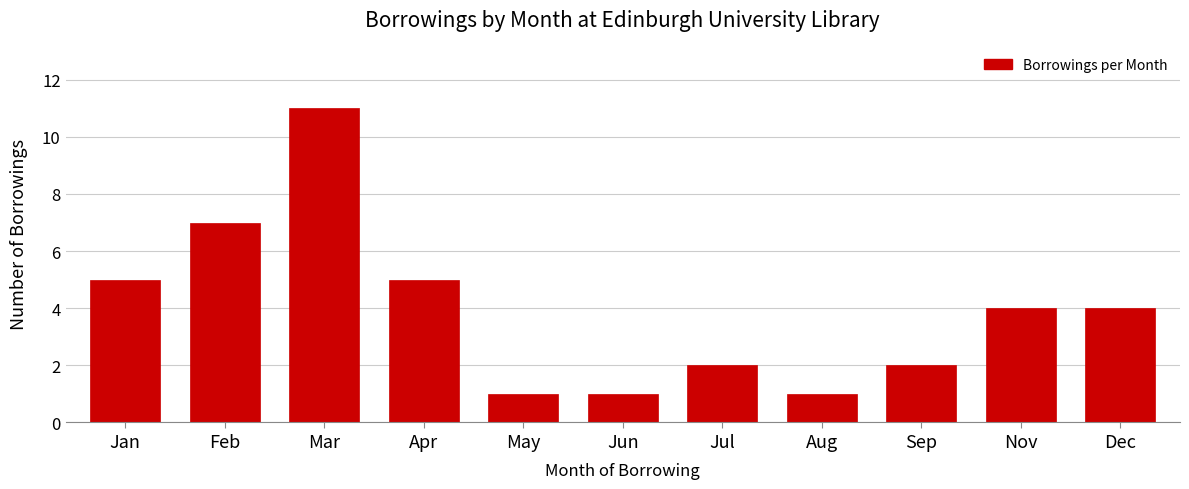

Reading left to right, extract all data points from this chart.

5	7	11	5	1	1	2	1	2	4	4